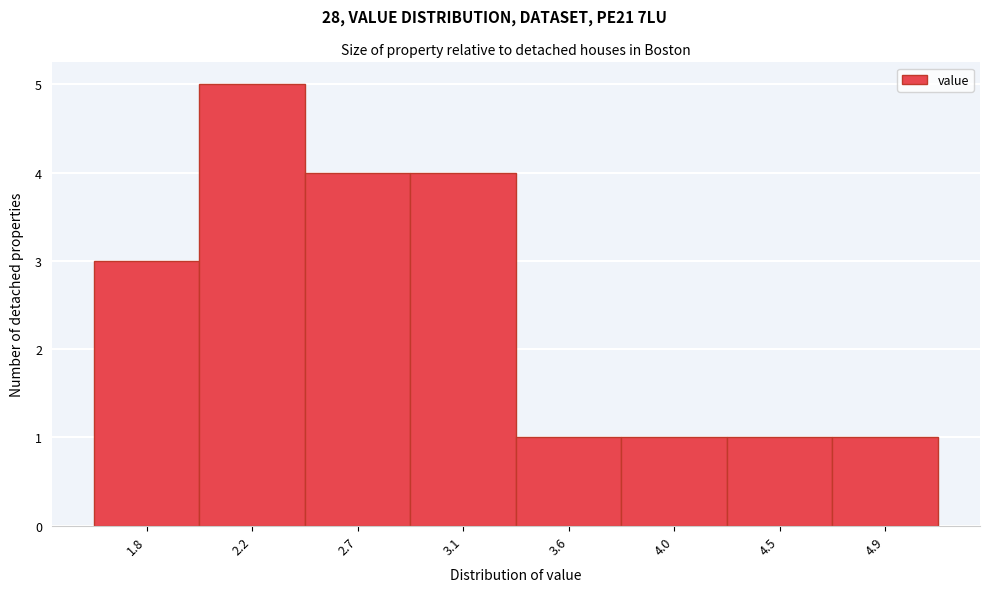

Reading right to left, extract all data points from this chart.

4.9=1	4.5=1	4.0=1	3.6=1	3.1=4	2.7=4	2.2=5	1.8=3